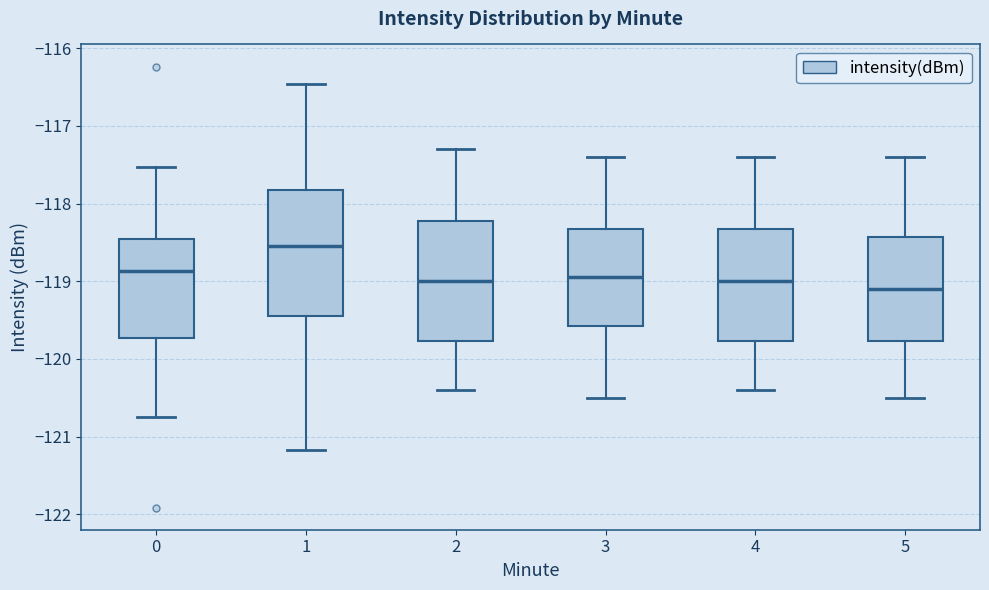

Reading left to right, transcribe this box plot: for each box, give where its median line is, the range the box spans, and where its two whiskers end, as read against the y-axis. The values are not printed on the chart, so give them approximately, as read against the axis.

0: median -118.9, box -119.7 to -118.5, whiskers -120.7 to -117.5
1: median -118.5, box -119.4 to -117.8, whiskers -121.2 to -116.5
2: median -119.0, box -119.8 to -118.2, whiskers -120.4 to -117.3
3: median -118.9, box -119.6 to -118.3, whiskers -120.5 to -117.4
4: median -119.0, box -119.8 to -118.3, whiskers -120.4 to -117.4
5: median -119.1, box -119.8 to -118.4, whiskers -120.5 to -117.4